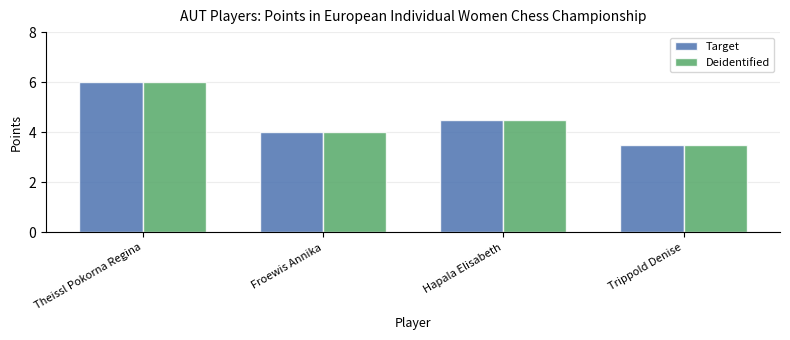

Rank the categories by Target value from lowest to highest.

Trippold Denise, Froewis Annika, Hapala Elisabeth, Theissl Pokorna Regina